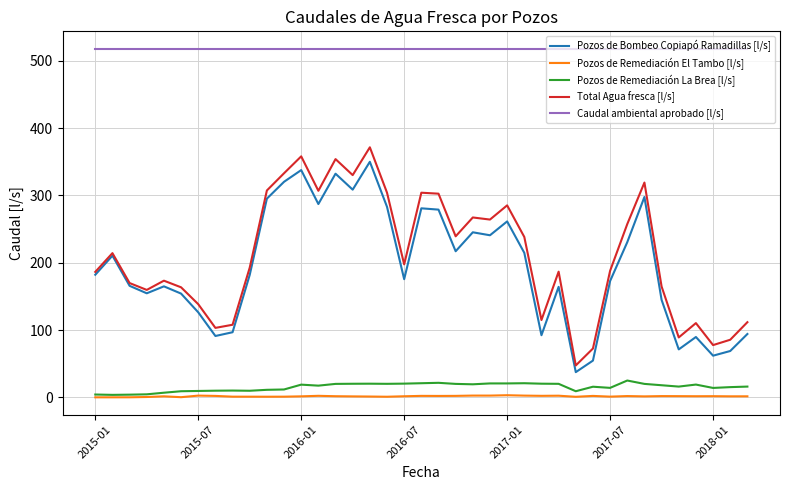

True or false: Pozos de Remediación La Brea [l/s] and Total Agua fresca [l/s] cross at least once.

False